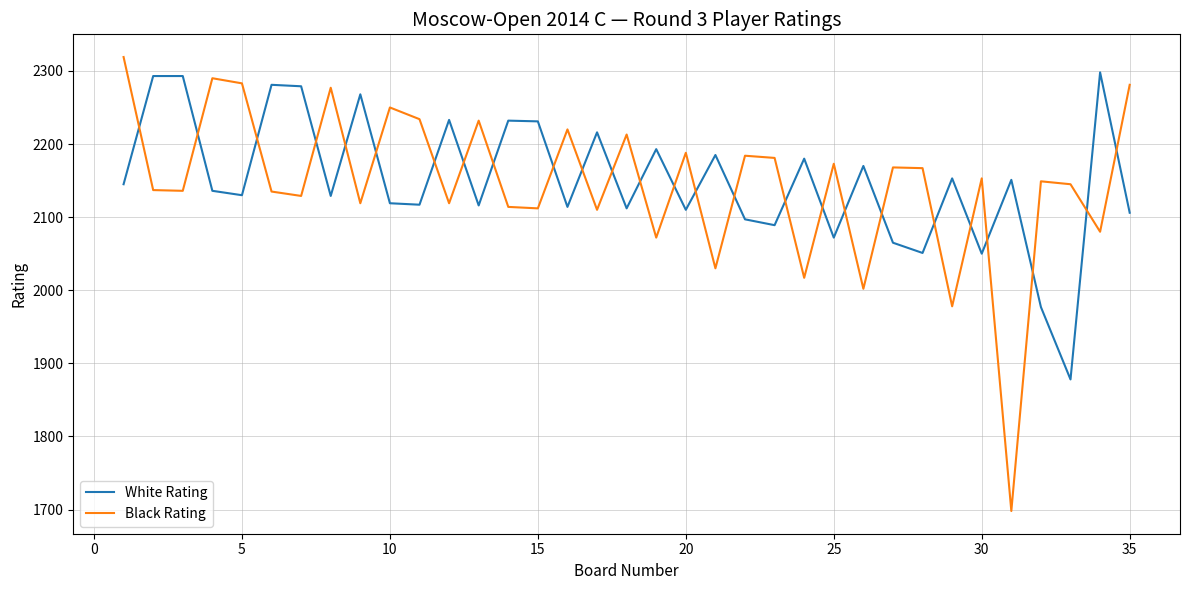

What is the difference between the maximum and minimum values in the Black Rating series?

621